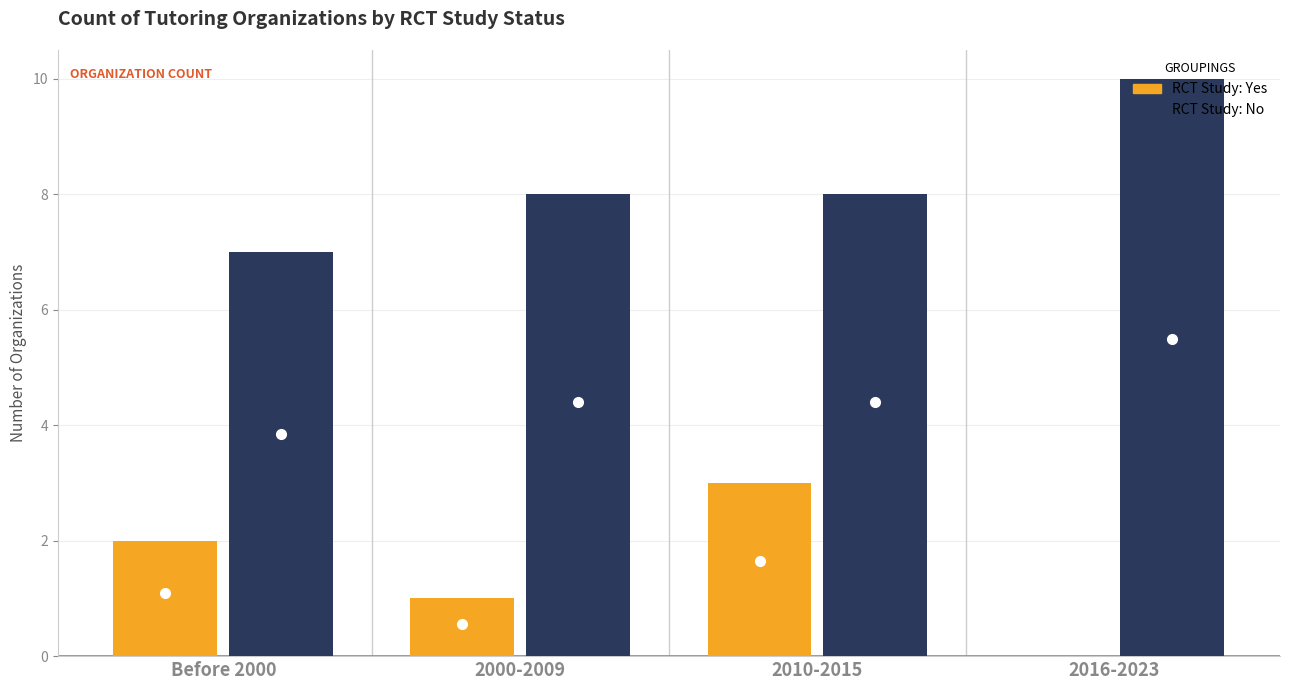

At which category does the chart reach its peak across all series?

2016-2023